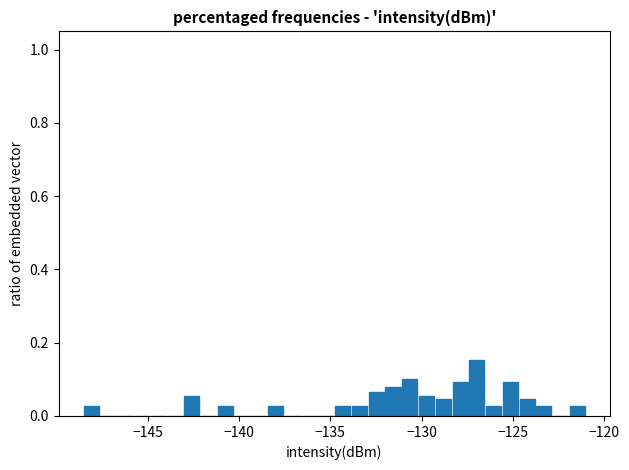

Around what value on the x-axis is the tallest bar? Give the approximate position of its centre, as read against the axis.

-127.0